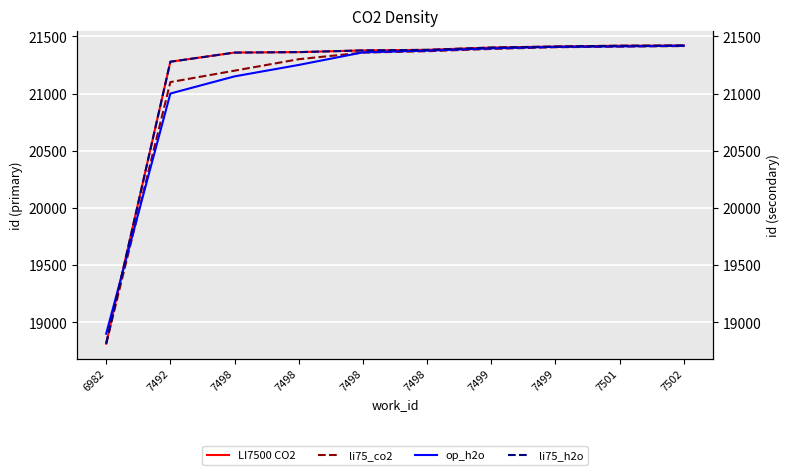

At which label does LI7500 CO2 reach its minimum?

6982